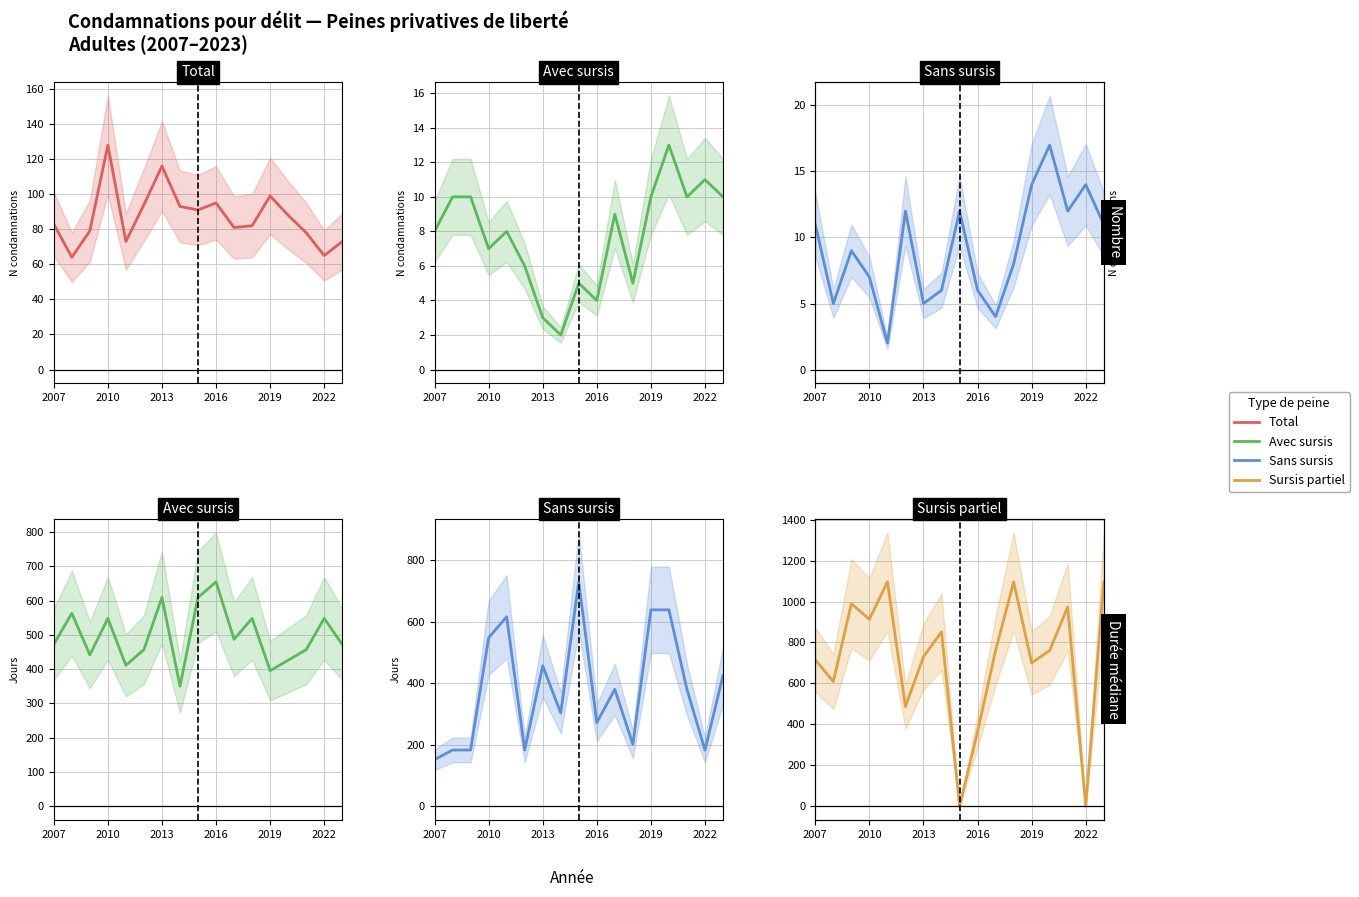

What is the sum of all Total values?

1482.0